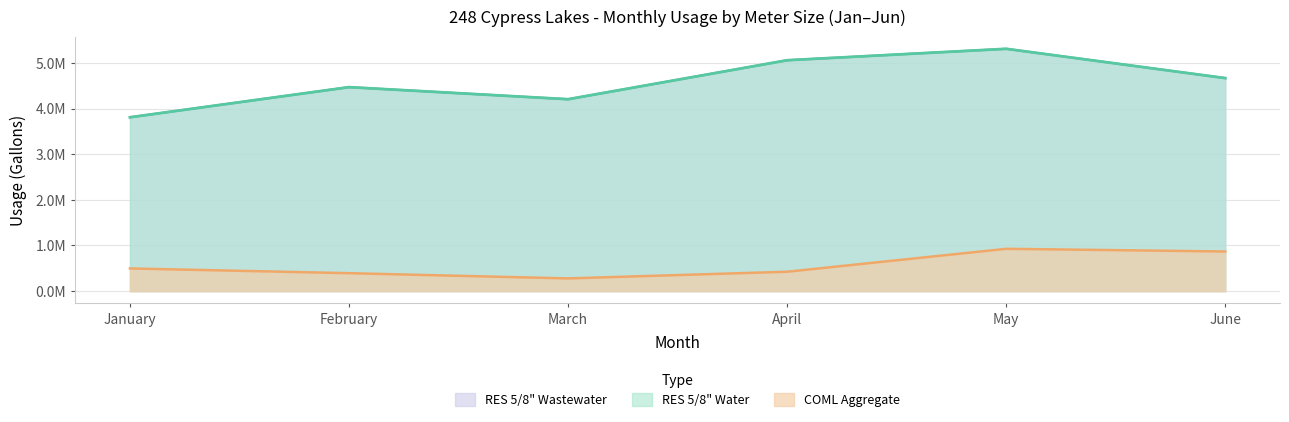

At how many categories does at least one series exceed 0?

6